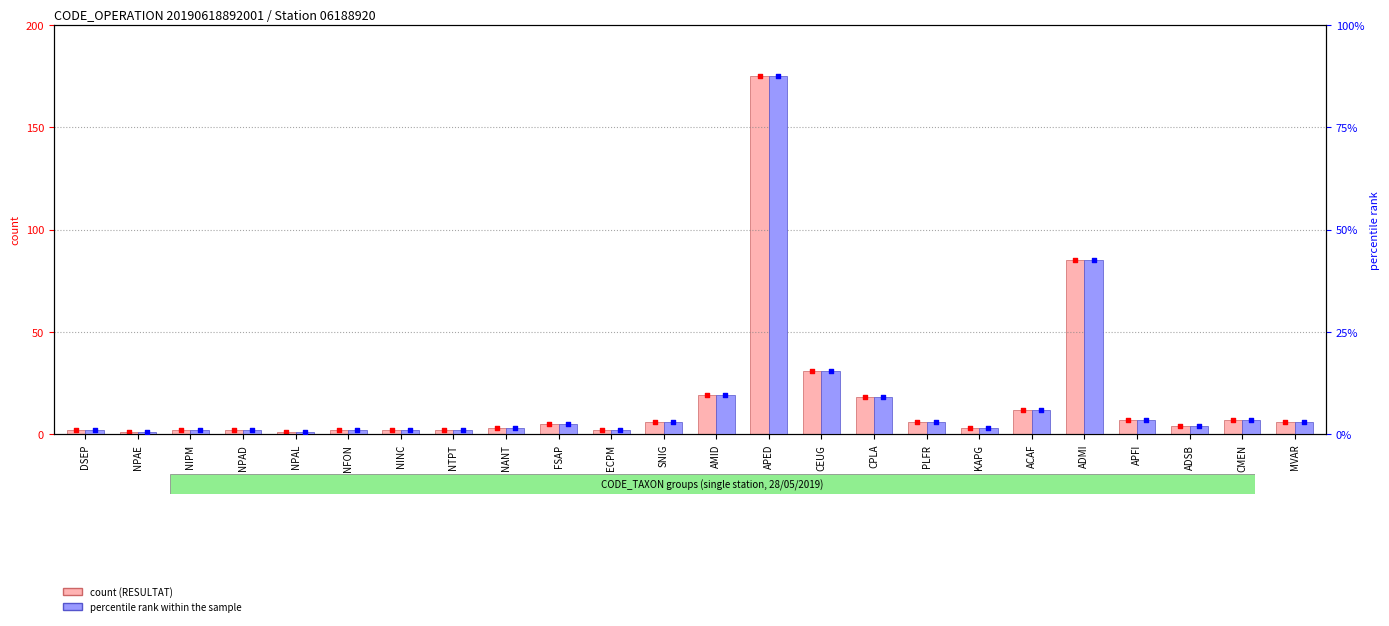

What are all the series names shown in the legend?

count, percentile rank within the sample